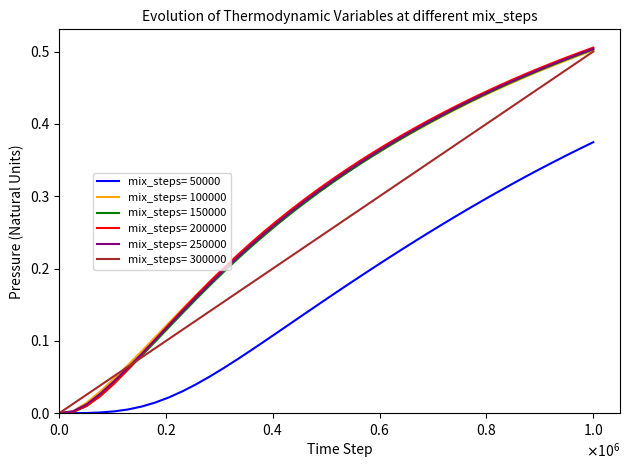

Which series has the widest spread of values?

mix_steps= 200000